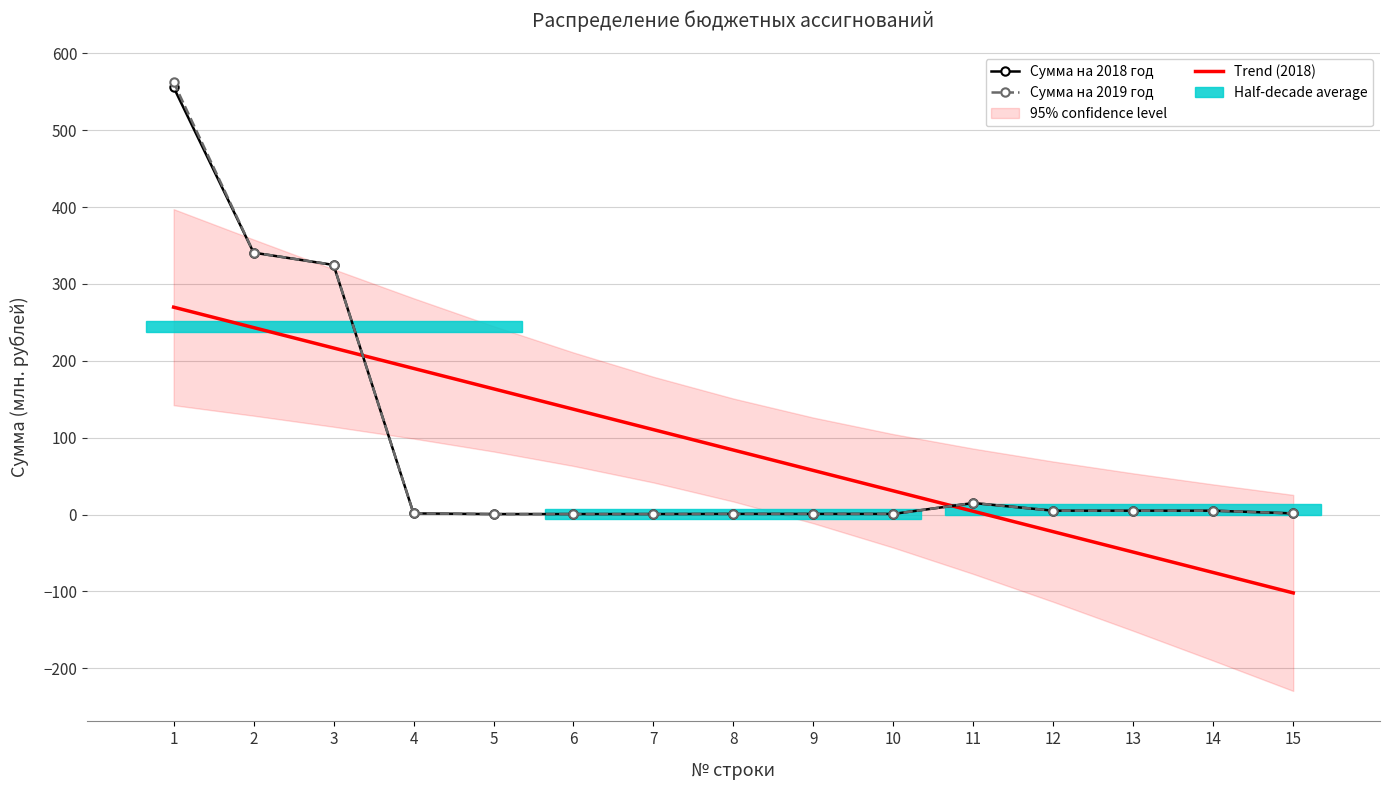

Is it true that Сумма на 2018 год equals 2.0 at 12?

False